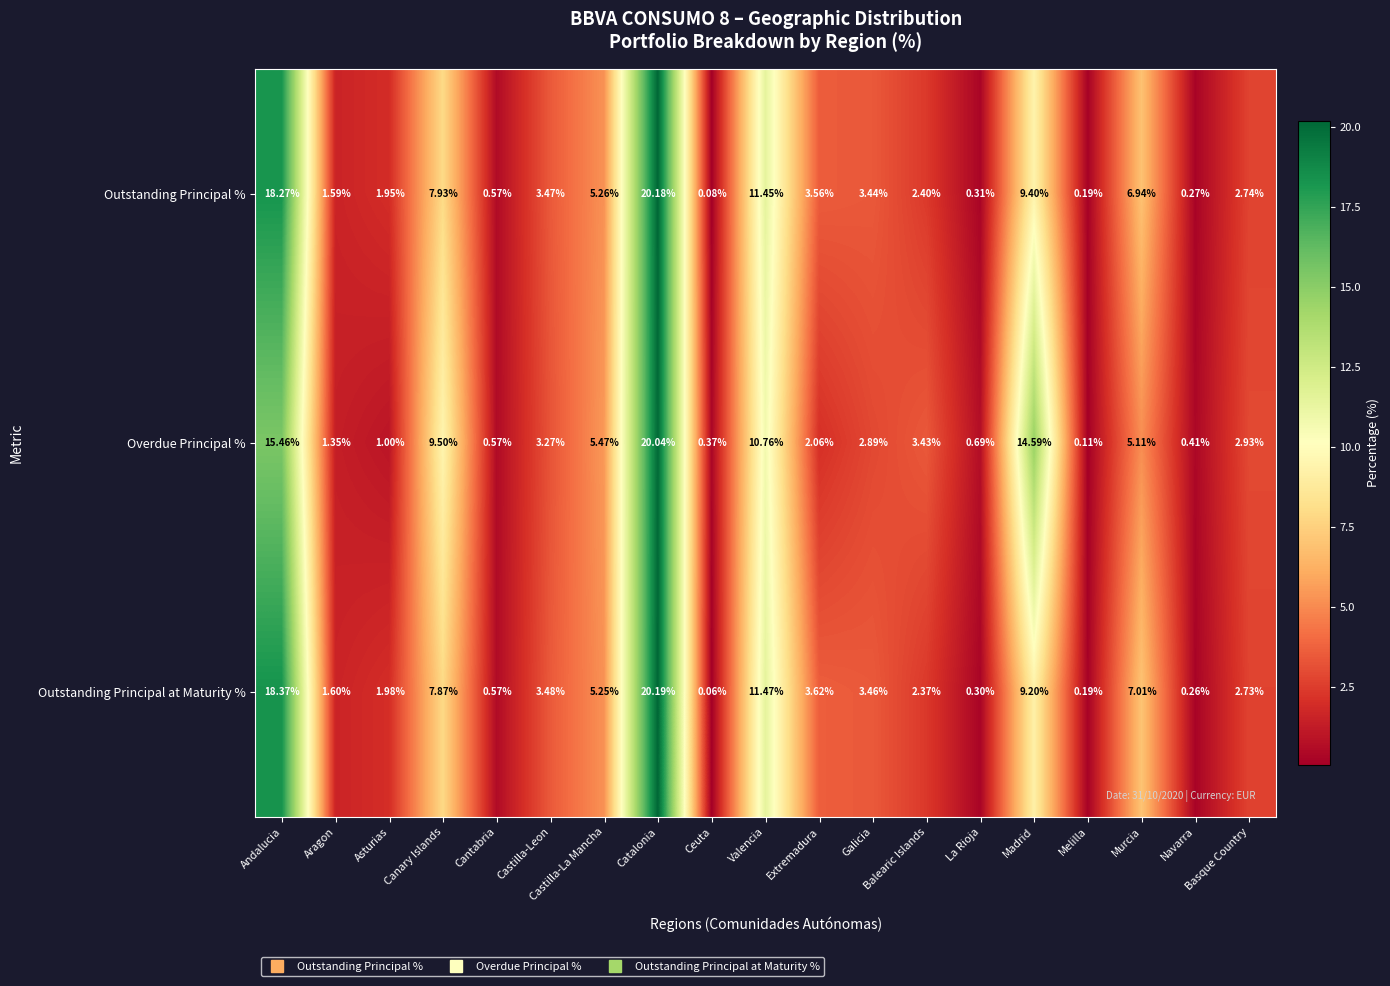

Which category has the highest value in the Overdue Principal % series?

Catalonia